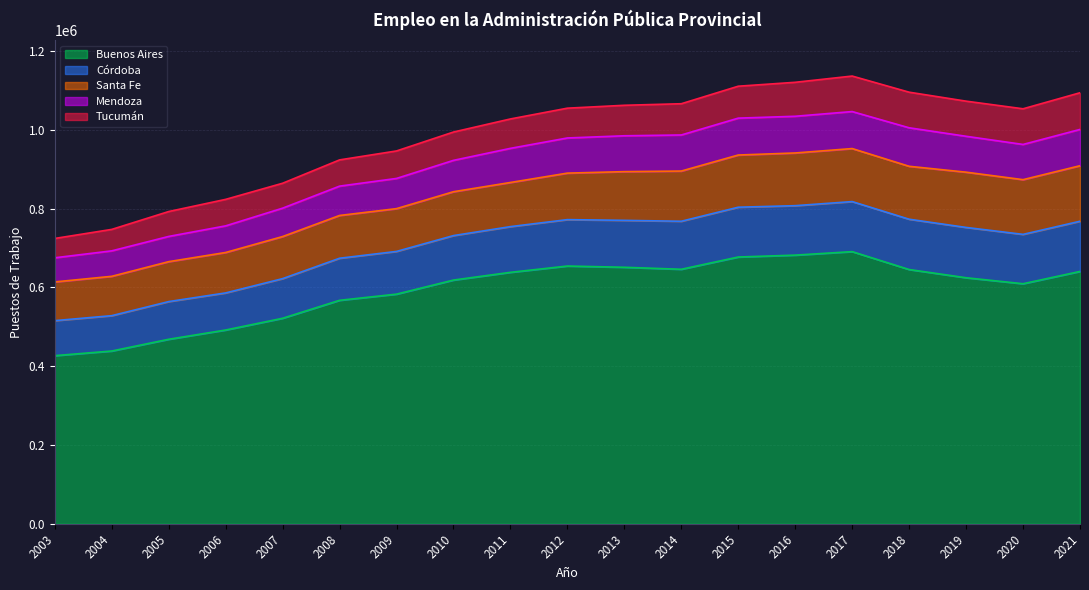

In Mendoza, how many points are lower than both neighbors (excluding endpoints)?

1